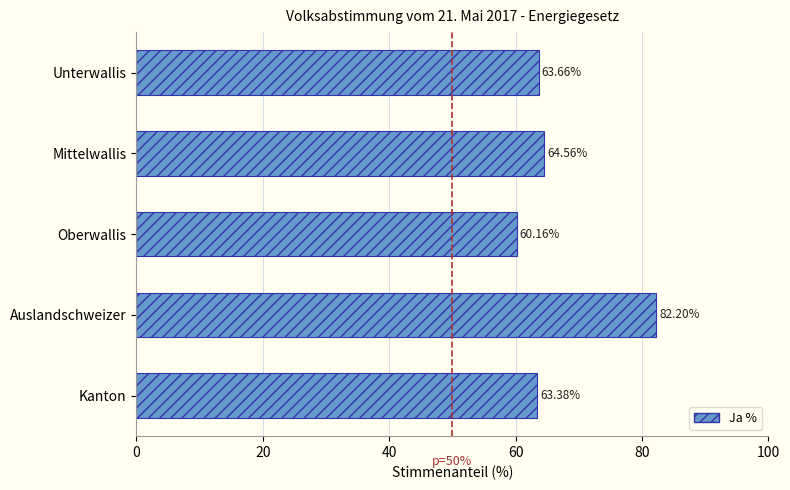

What is the label of the 3rd bar from the bottom?

Oberwallis